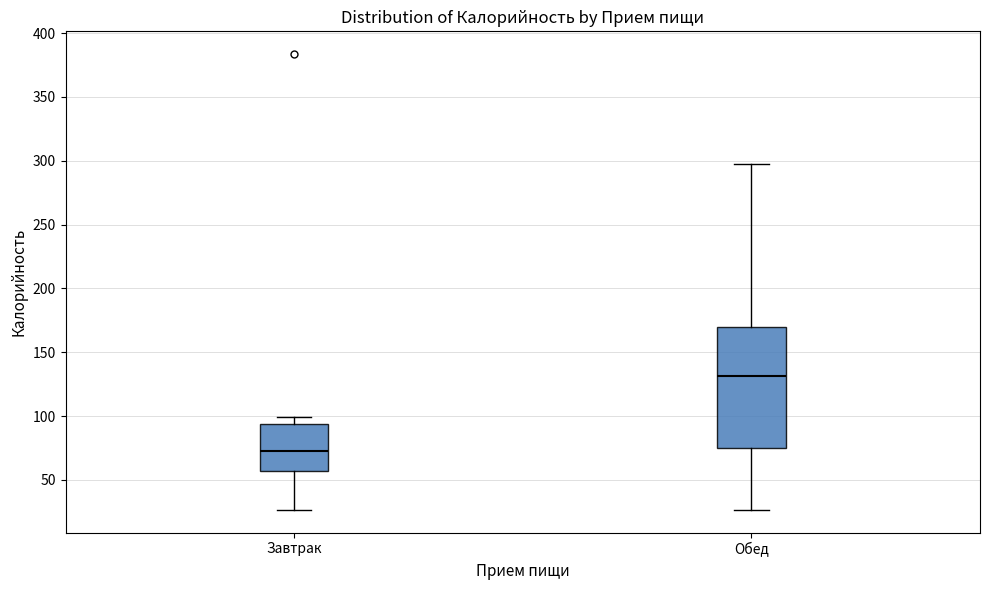

Reading left to right, read every box against the y-axis: the position of its median line, the range the box covers, and the ends of its whiskers. The values are not printed on the chart, so give them approximately, as read against the axis.

Завтрак: median 70, box 55 to 95, whiskers 25 to 100
Обед: median 130, box 75 to 170, whiskers 25 to 295